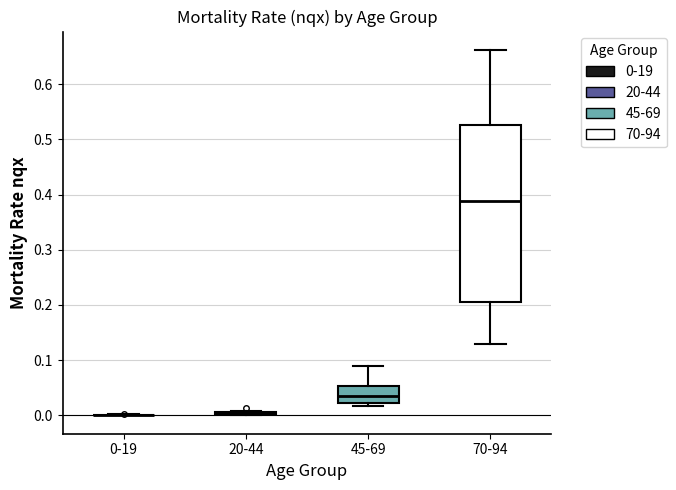

Comparing the boxes themselves (not the whiskers), which one is the tallest?

70-94